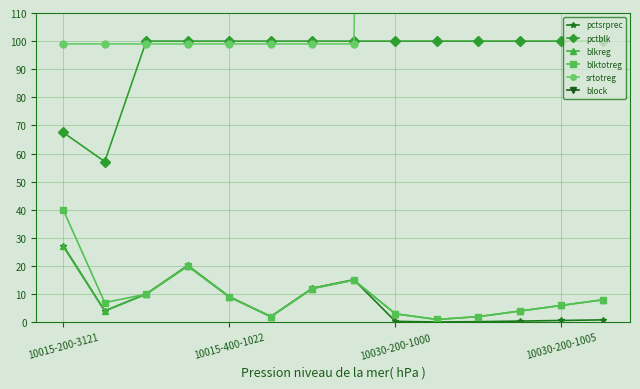

At which label does blktotreg reach its peak?

10015-200-3121